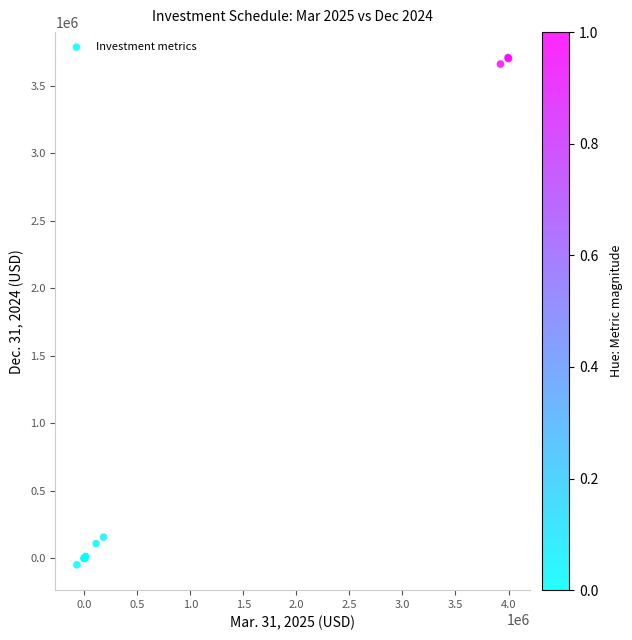

What Y value in the scatter plot is closest to 1830388?

156500.0